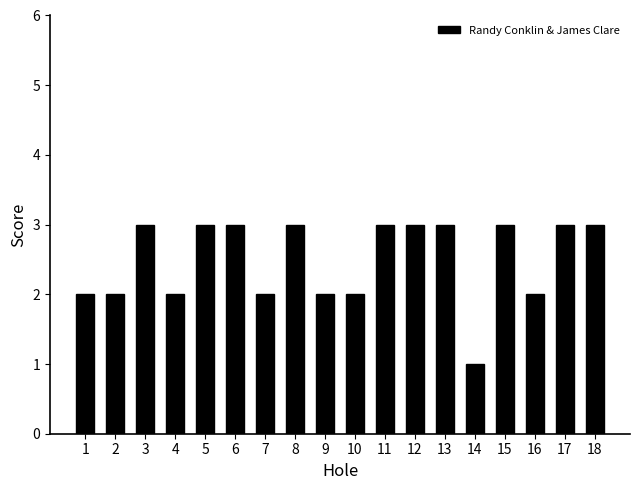

At which category does the chart reach its minimum across all series?

14